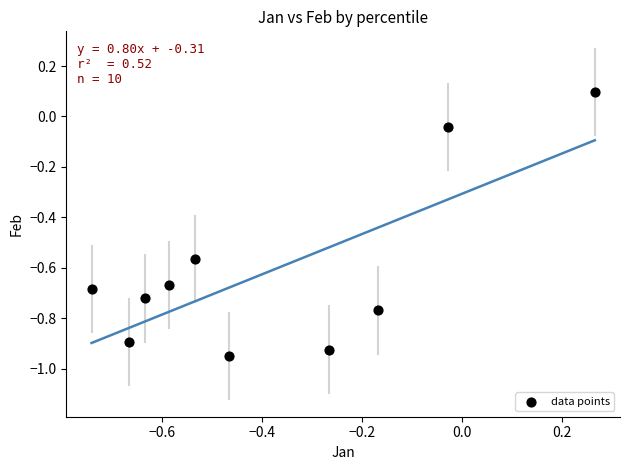

What is the average X value?

-0.4